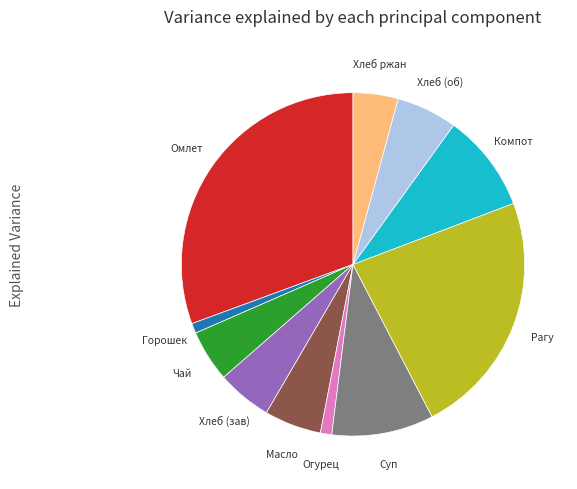

True or false: Омлет accounts for 31% of the total.

True